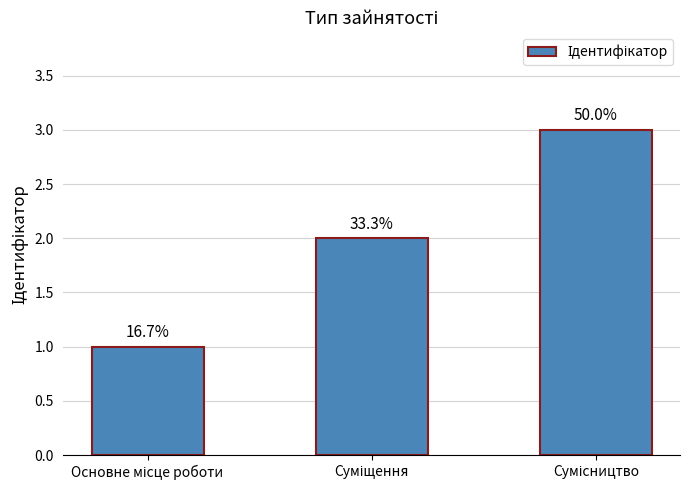

How many bars are there in total?

3